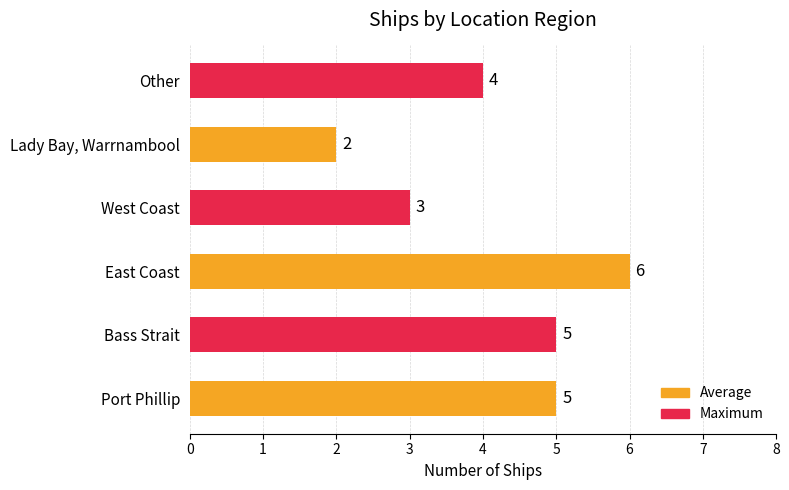

The value at Lady Bay, Warrnambool is 3. True or false?

False